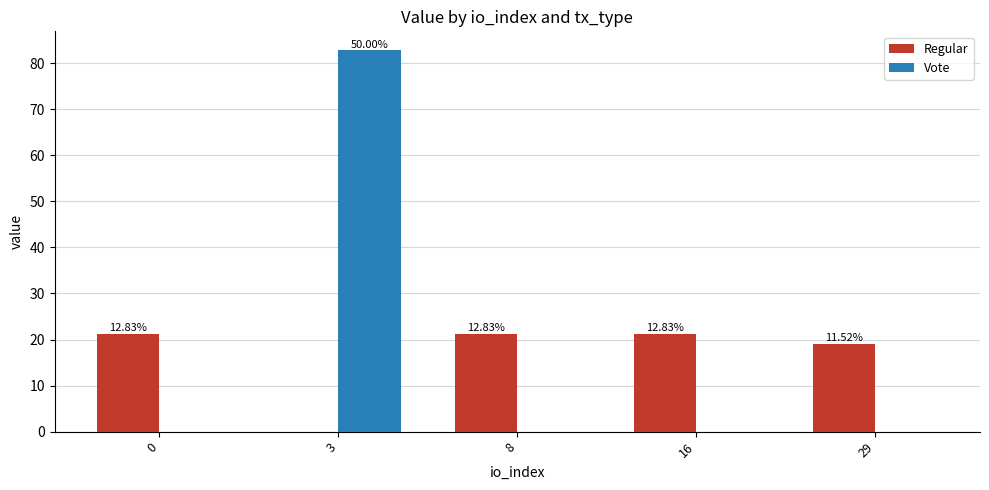

Which series changed the most between 3 and 16?

Vote